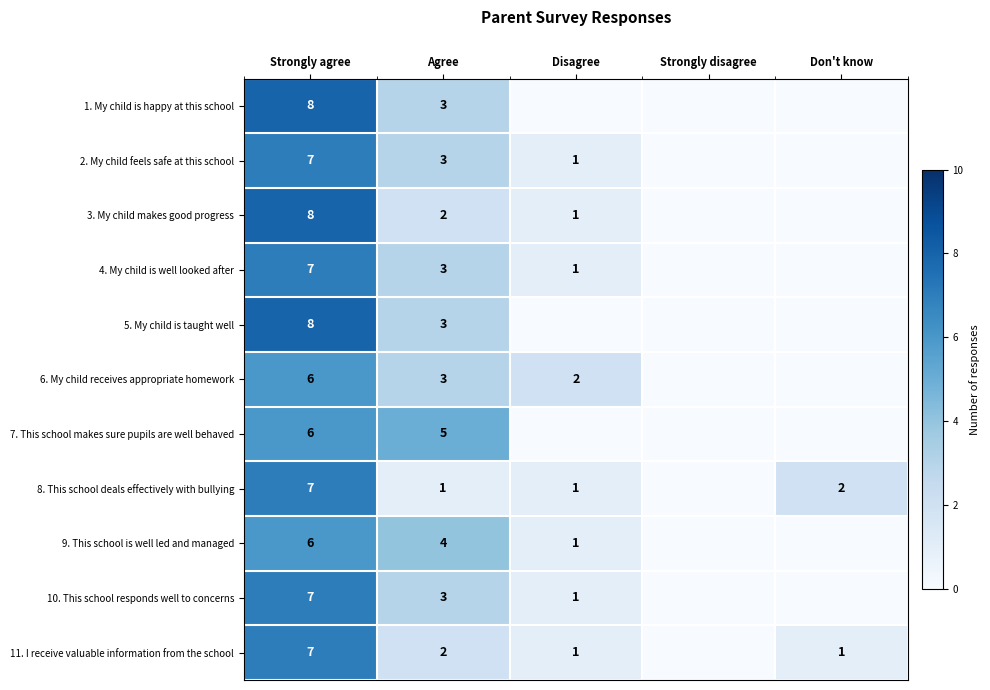

Is it true that 9. This school is well led and managed equals 10 at Strongly agree?

False